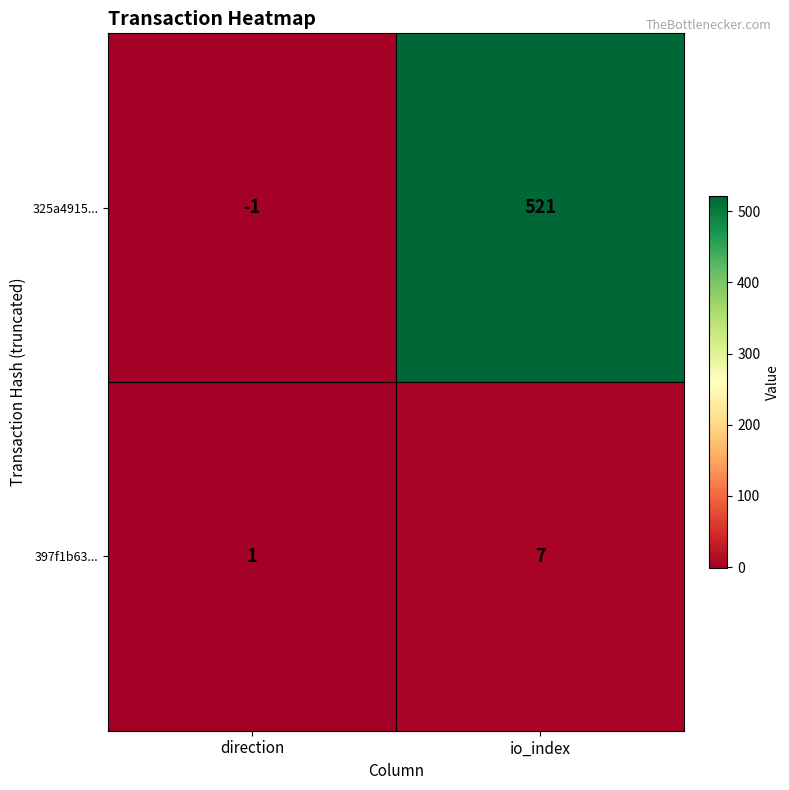

What is the maximum value shown in the chart?

521